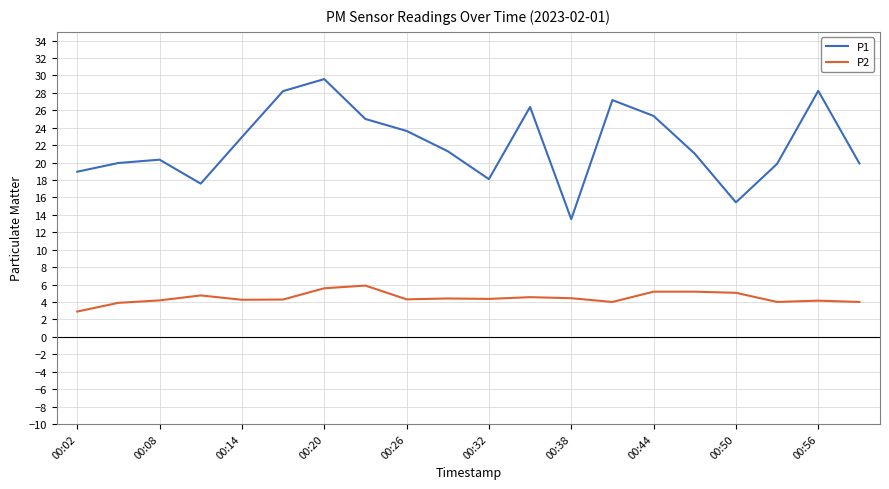

In P1, how many points are lower than both neighbors (excluding endpoints)?

4